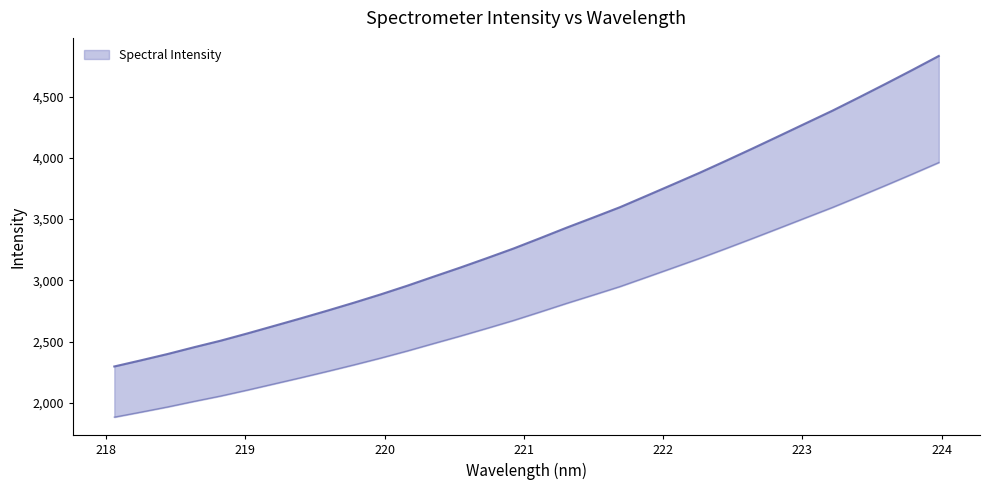

True or false: the data shows 883.2 at 222.6447.

False